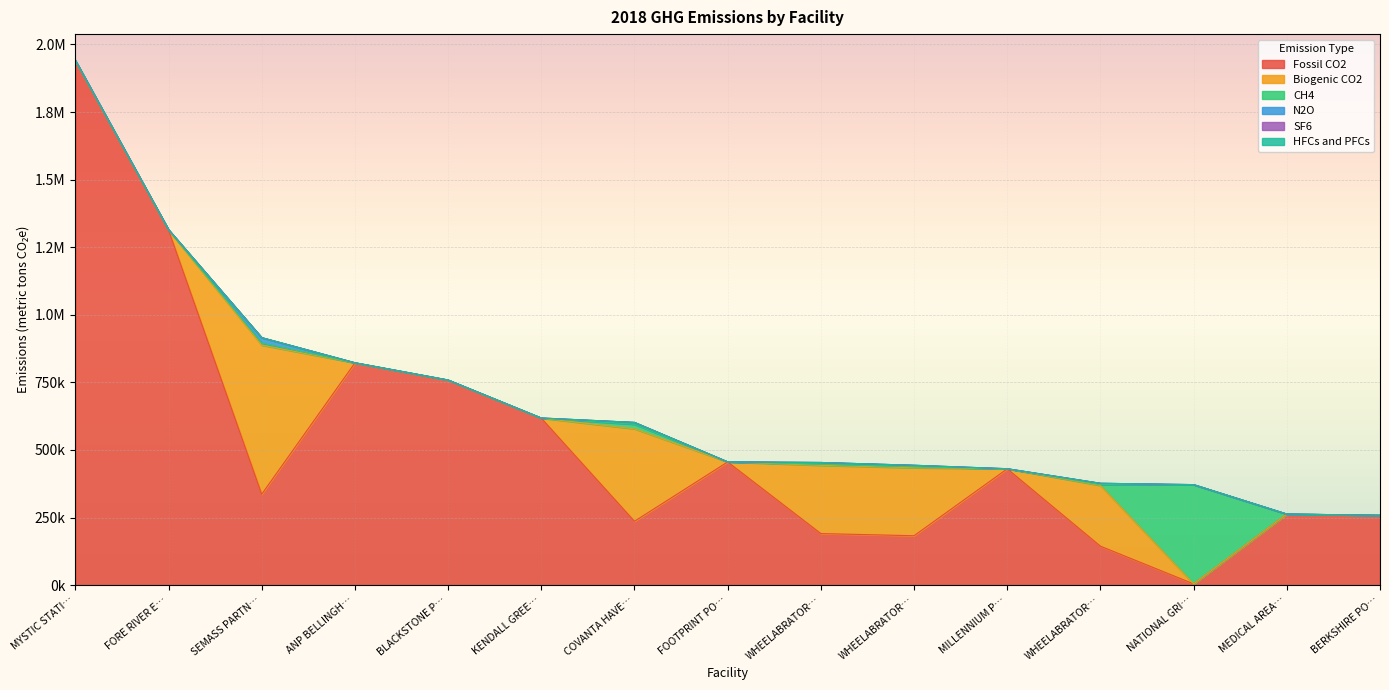

Reading right to left, what are all the values shown in this chart?

Fossil CO2: BERKSHIRE POWER COMPANY LLC=258050.7	MEDICAL AREA TOTAL ENERGY PLANT=262617.6	NATIONAL GRID USA SERVICE COMPANY=4387.9	WHEELABRATOR SAUGUS INC=143923.7	MILLENNIUM POWER COMPANY LLC=430119.8	WHEELABRATOR NORTH ANDOVER=182568.4	WHEELABRATOR MILLBURY INC=190599.1	FOOTPRINT POWER SALEM HARBOR=455542.6	COVANTA HAVERHILL INCORPORATED=236120.0	KENDALL GREEN ENERGY LLC=617556.2	BLACKSTONE POWER GENERATING LLC=758098.7	ANP BELLINGHAM ENERGY COMPANY LLC=821902.1	SEMASS PARTNERSHIP=336108.2	FORE RIVER ENERGY CENTER=1313666.3	MYSTIC STATION=1939097.1
Biogenic CO2: BERKSHIRE POWER COMPANY LLC=0.0	MEDICAL AREA TOTAL ENERGY PLANT=0.0	NATIONAL GRID USA SERVICE COMPANY=0.0	WHEELABRATOR SAUGUS INC=224573.0	MILLENNIUM POWER COMPANY LLC=0.0	WHEELABRATOR NORTH ANDOVER=251513.0	WHEELABRATOR MILLBURY INC=252408.0	FOOTPRINT POWER SALEM HARBOR=0.0	COVANTA HAVERHILL INCORPORATED=342022.0	KENDALL GREEN ENERGY LLC=0.0	BLACKSTONE POWER GENERATING LLC=0.0	ANP BELLINGHAM ENERGY COMPANY LLC=0.0	SEMASS PARTNERSHIP=551747.0	FORE RIVER ENERGY CENTER=0.0	MYSTIC STATION=0.0
CH4: BERKSHIRE POWER COMPANY LLC=120.2	MEDICAL AREA TOTAL ENERGY PLANT=126.8	NATIONAL GRID USA SERVICE COMPANY=367345.5	WHEELABRATOR SAUGUS INC=3197.4	MILLENNIUM POWER COMPANY LLC=199.1	WHEELABRATOR NORTH ANDOVER=3611.9	WHEELABRATOR MILLBURY INC=4143.8	FOOTPRINT POWER SALEM HARBOR=211.3	COVANTA HAVERHILL INCORPORATED=16691.3	KENDALL GREEN ENERGY LLC=292.1	BLACKSTONE POWER GENERATING LLC=351.5	ANP BELLINGHAM ENERGY COMPANY LLC=381.2	SEMASS PARTNERSHIP=7629.4	FORE RIVER ENERGY CENTER=622.7	MYSTIC STATION=966.7
N2O: BERKSHIRE POWER COMPANY LLC=138.2	MEDICAL AREA TOTAL ENERGY PLANT=158.4	NATIONAL GRID USA SERVICE COMPANY=2.2	WHEELABRATOR SAUGUS INC=5013.2	MILLENNIUM POWER COMPANY LLC=238.1	WHEELABRATOR NORTH ANDOVER=5651.3	WHEELABRATOR MILLBURY INC=6482.8	FOOTPRINT POWER SALEM HARBOR=245.5	COVANTA HAVERHILL INCORPORATED=7094.8	KENDALL GREEN ENERGY LLC=360.4	BLACKSTONE POWER GENERATING LLC=419.0	ANP BELLINGHAM ENERGY COMPANY LLC=454.4	SEMASS PARTNERSHIP=20123.2	FORE RIVER ENERGY CENTER=774.8	MYSTIC STATION=1300.1
SF6: BERKSHIRE POWER COMPANY LLC=0.0	MEDICAL AREA TOTAL ENERGY PLANT=0.0	NATIONAL GRID USA SERVICE COMPANY=0.0	WHEELABRATOR SAUGUS INC=0.0	MILLENNIUM POWER COMPANY LLC=0.0	WHEELABRATOR NORTH ANDOVER=0.0	WHEELABRATOR MILLBURY INC=0.0	FOOTPRINT POWER SALEM HARBOR=0.0	COVANTA HAVERHILL INCORPORATED=0.0	KENDALL GREEN ENERGY LLC=0.0	BLACKSTONE POWER GENERATING LLC=0.0	ANP BELLINGHAM ENERGY COMPANY LLC=0.0	SEMASS PARTNERSHIP=0.0	FORE RIVER ENERGY CENTER=0.0	MYSTIC STATION=0.0
HFCs and PFCs: BERKSHIRE POWER COMPANY LLC=0.0	MEDICAL AREA TOTAL ENERGY PLANT=0.0	NATIONAL GRID USA SERVICE COMPANY=0.0	WHEELABRATOR SAUGUS INC=0.0	MILLENNIUM POWER COMPANY LLC=0.0	WHEELABRATOR NORTH ANDOVER=0.0	WHEELABRATOR MILLBURY INC=0.0	FOOTPRINT POWER SALEM HARBOR=0.0	COVANTA HAVERHILL INCORPORATED=0.0	KENDALL GREEN ENERGY LLC=0.0	BLACKSTONE POWER GENERATING LLC=0.0	ANP BELLINGHAM ENERGY COMPANY LLC=0.0	SEMASS PARTNERSHIP=0.0	FORE RIVER ENERGY CENTER=0.0	MYSTIC STATION=0.0